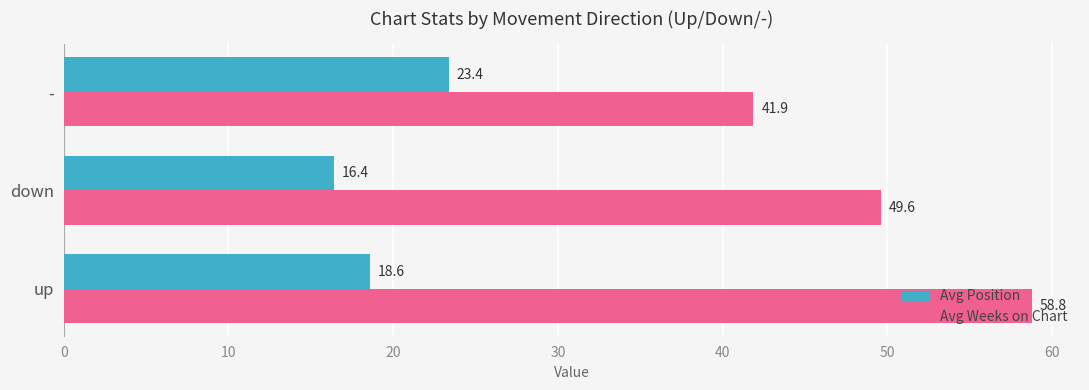

Is it true that Avg Position equals 31.4 at up?

False